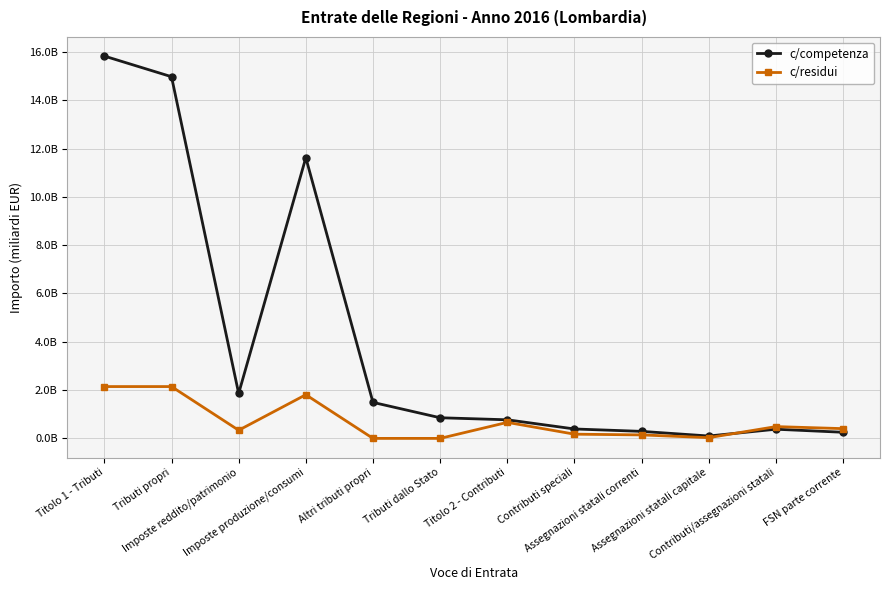

What position from the right is Imposte produzione/consumi?

9